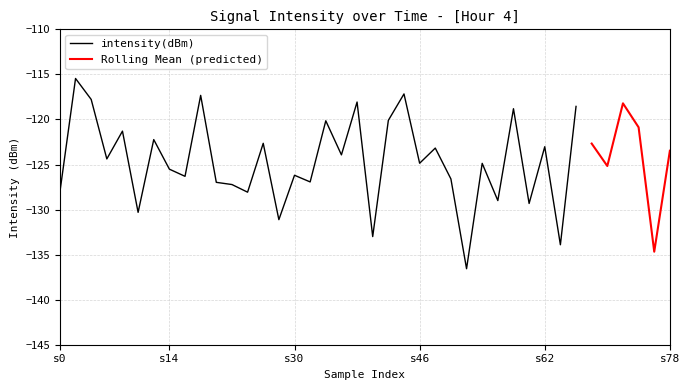

What is the lowest value of the intensity(dBm) series?

-136.6